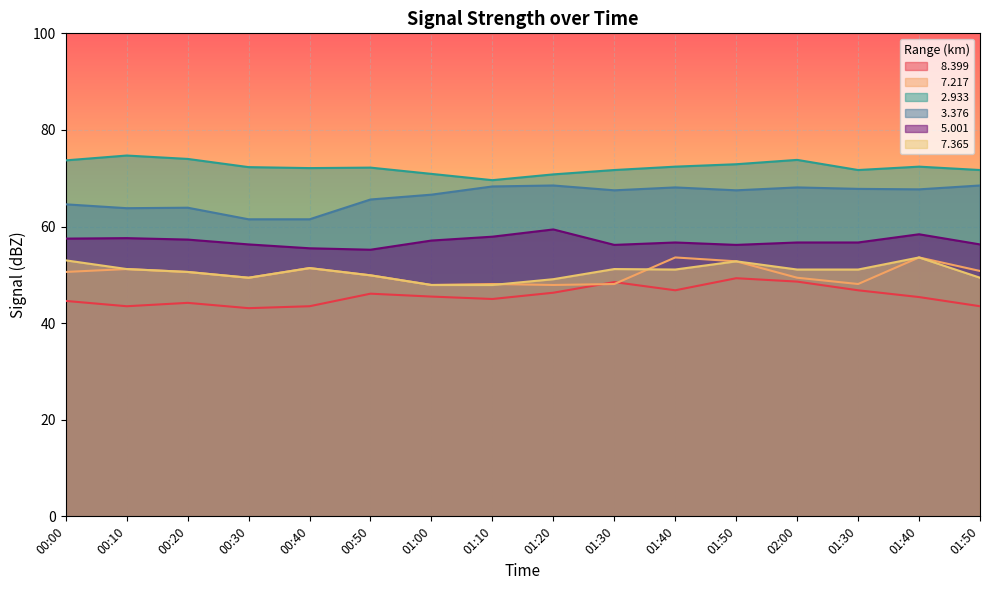

How many lines are shown in the chart?

6